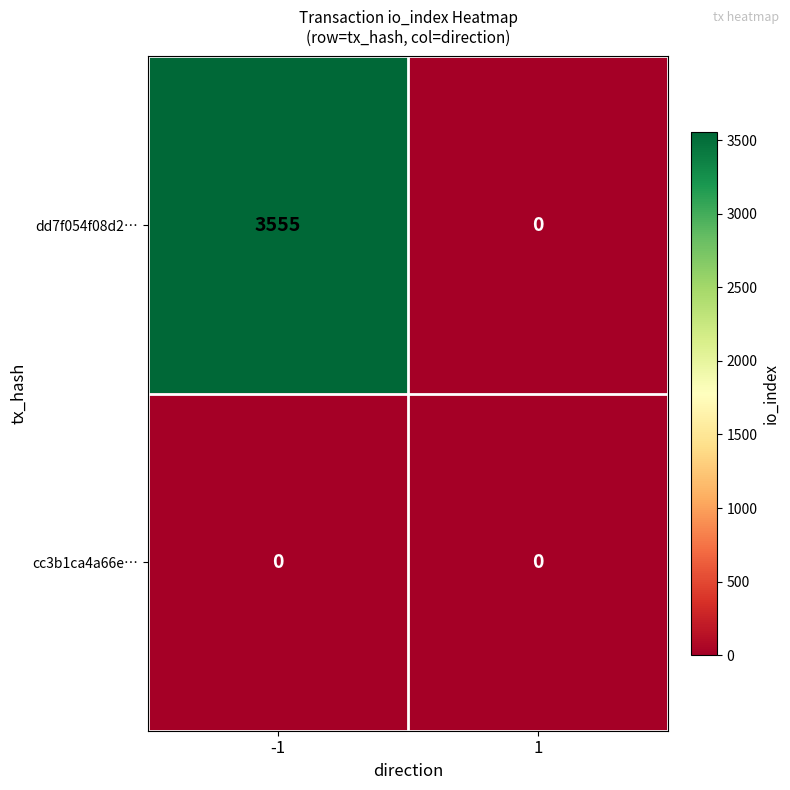

Reading right to left, what are all the values shown in this chart?

dd7f054f08d2…: 0	3555
cc3b1ca4a66e…: 0	0